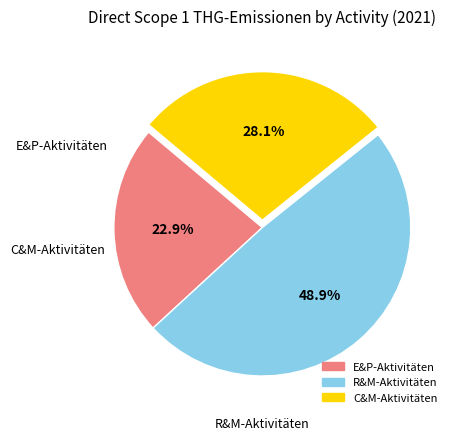

Which category has the biggest portion of the pie?

R&M-Aktivitäten